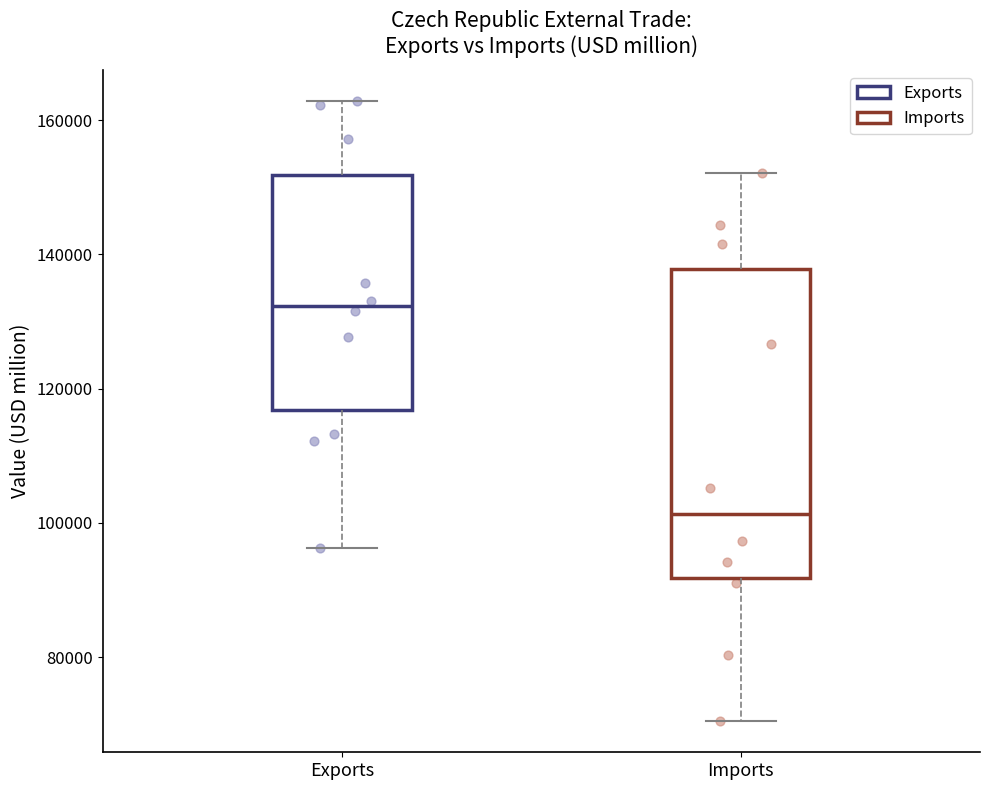

Which box is the tallest, from its lower edge to its upper edge?

Imports